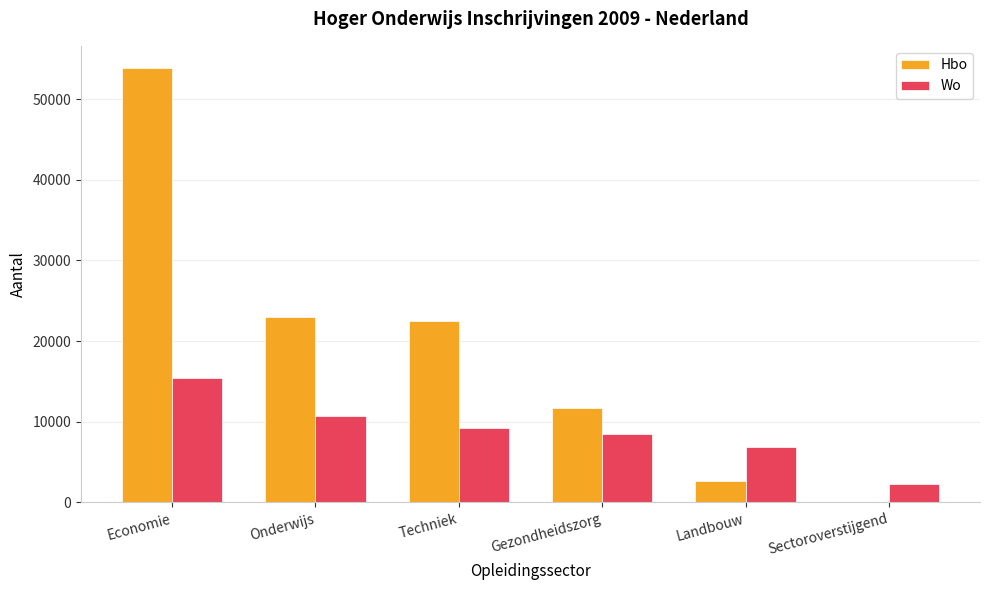

The Wo series shows 2320 at Sectoroverstijgend. True or false?

True